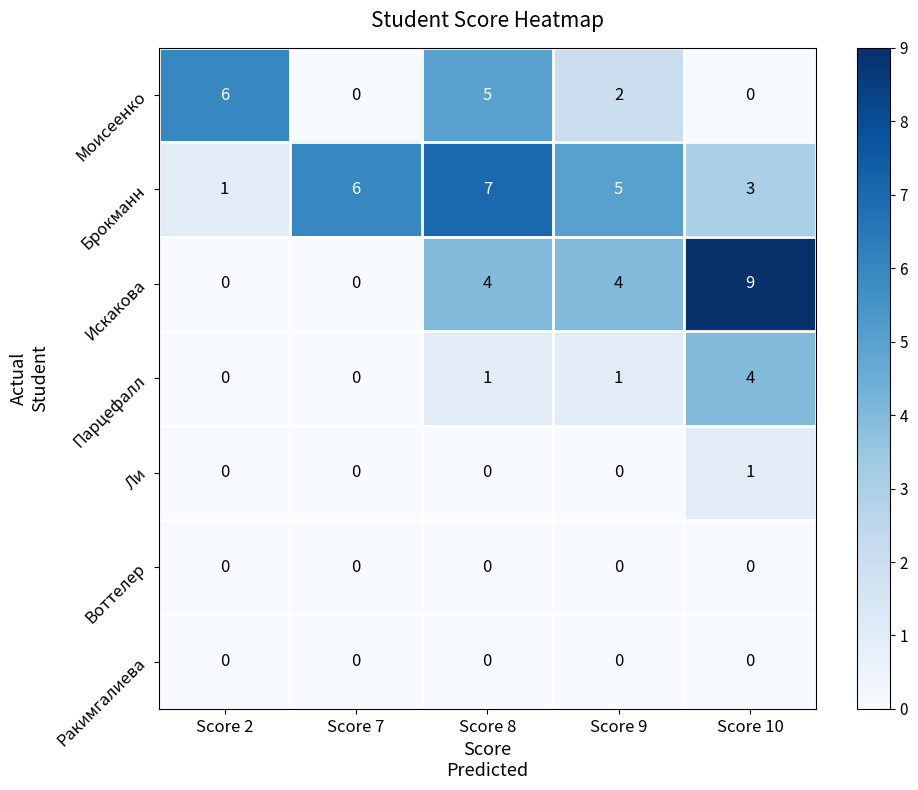

What is the maximum value shown in the chart?

9